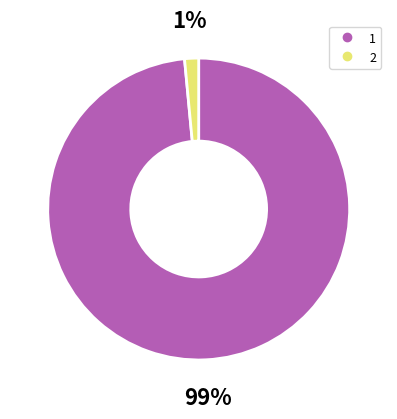

Do 1 and 2 together represent more than half of the pie?

Yes